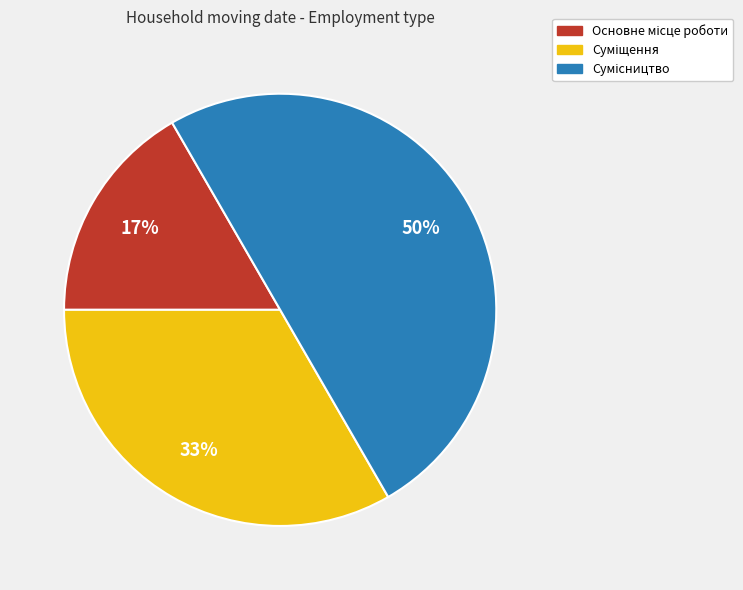

To the nearest percent, what is the difference between the largest and smallest slice percentages?

33%